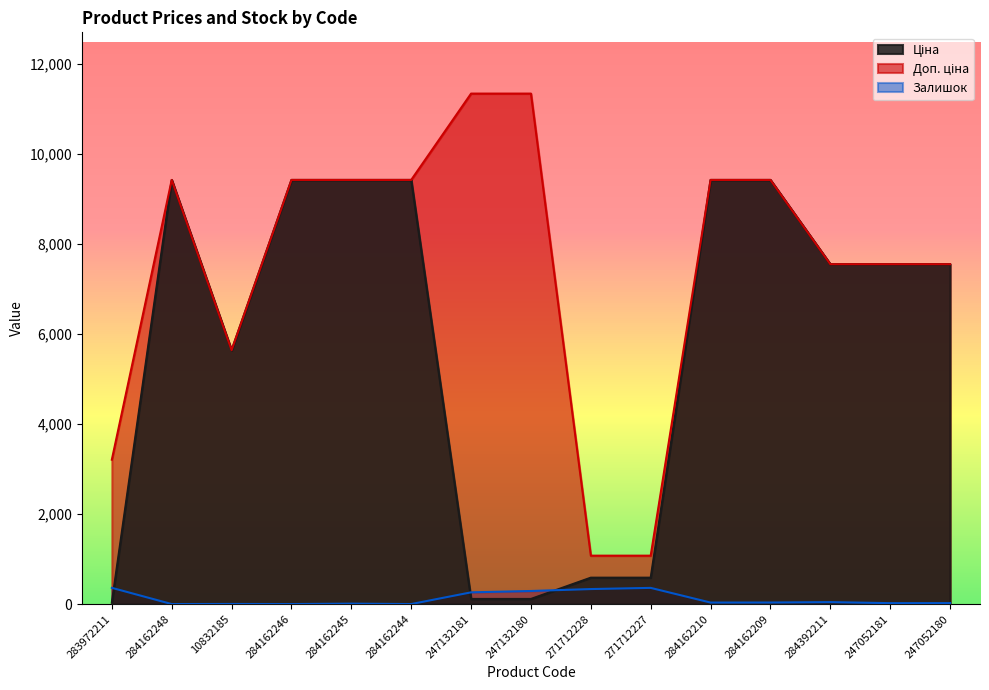

List the series in order of their overall mean, highest first.

Доп. ціна, Ціна, Залишок